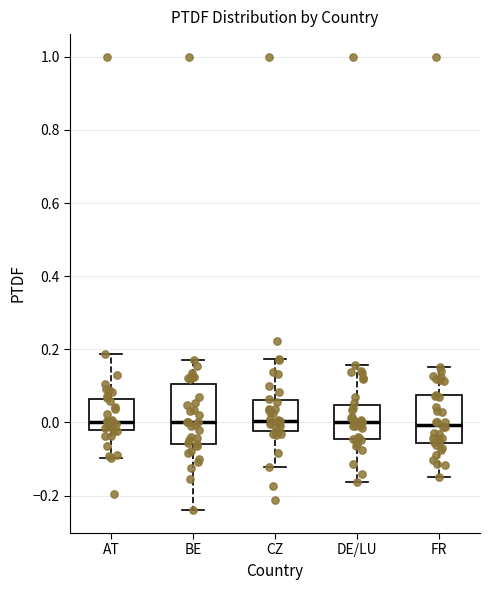

Reading left to right, read every box against the y-axis: the position of its median line, the range the box covers, and the ends of its whiskers. The values are not printed on the chart, so give them approximately, as read against the axis.

AT: median 0.00, box -0.02 to 0.06, whiskers -0.10 to 0.18
BE: median 0.00, box -0.06 to 0.10, whiskers -0.24 to 0.16
CZ: median 0.00, box -0.02 to 0.06, whiskers -0.12 to 0.18
DE/LU: median 0.00, box -0.04 to 0.04, whiskers -0.16 to 0.16
FR: median 0.00, box -0.06 to 0.08, whiskers -0.14 to 0.16